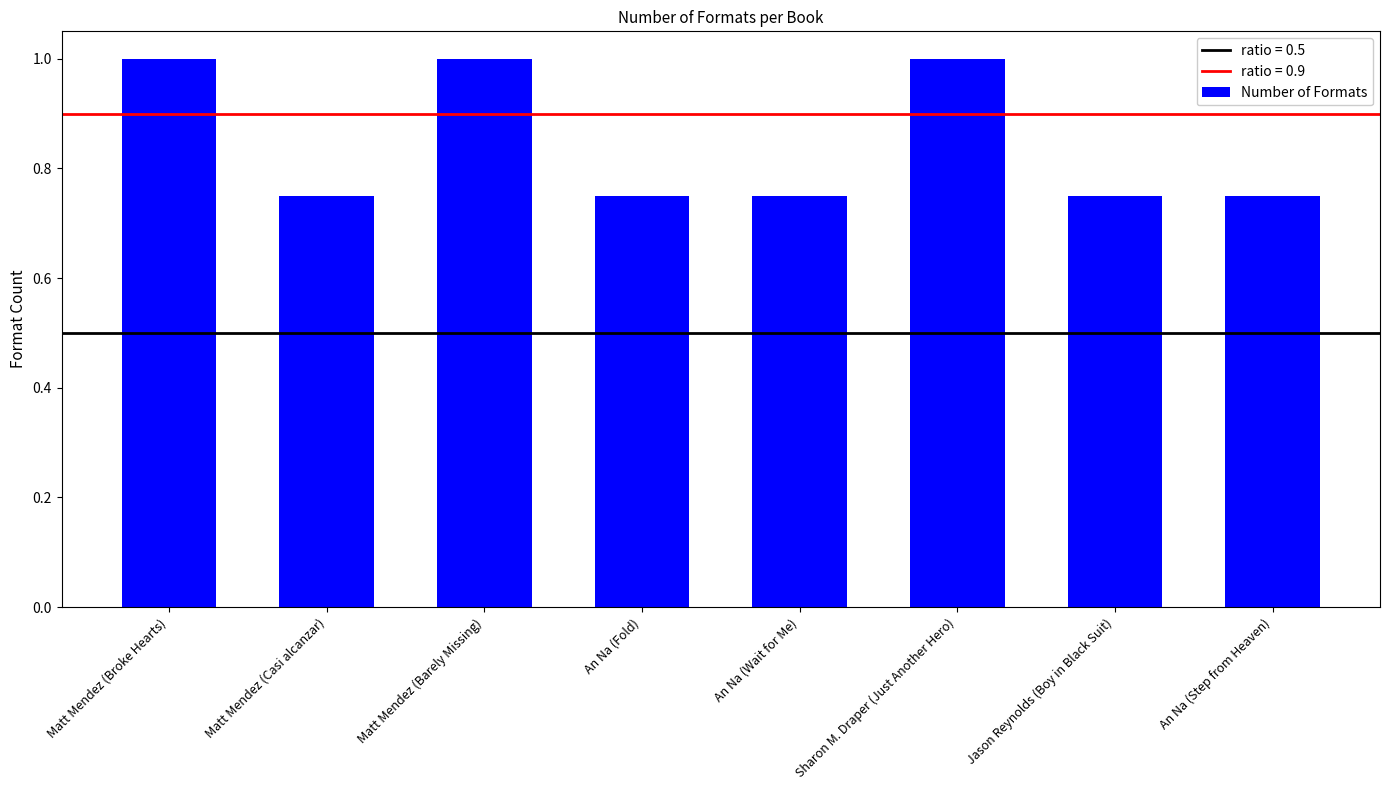

What is the label of the 4th bar from the right?

An Na (Wait for Me)